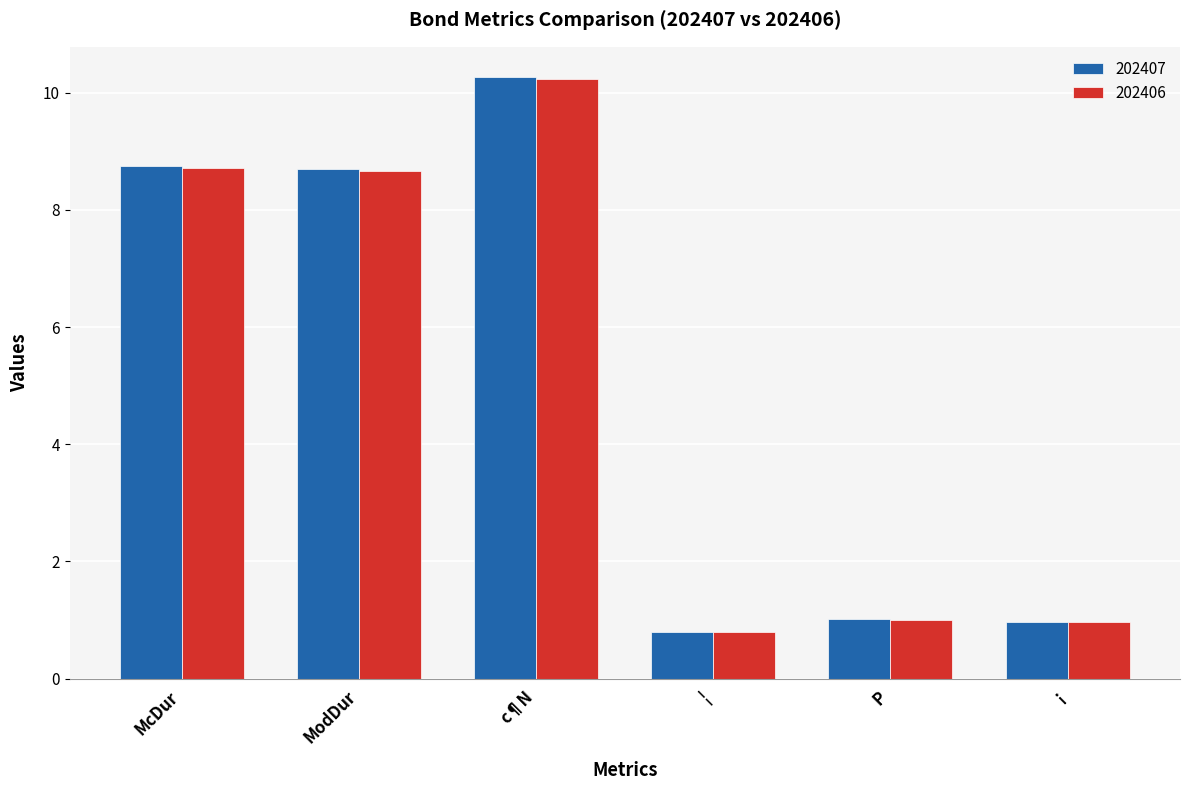

What is the total value across all series at c¶N?

20.5